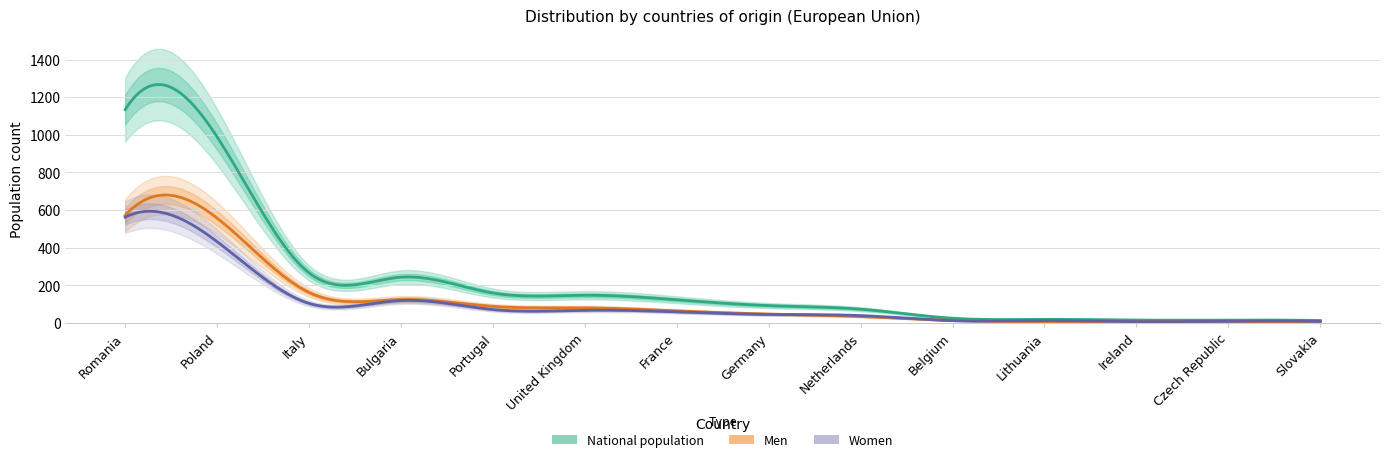

Reading left to right, what are all the values shown in this chart?

Men: Romania=572	Poland=557	Italy=162	Bulgaria=124	Portugal=88	United Kingdom=80	France=64	Germany=47	Netherlands=34	Belgium=13	Lithuania=7	Ireland=8	Czech Republic=6	Slovakia=5
Women: Romania=562	Poland=432	Italy=104	Bulgaria=119	Portugal=71	United Kingdom=67	France=59	Germany=45	Netherlands=39	Belgium=12	Lithuania=12	Ireland=7	Czech Republic=9	Slovakia=8
National population: Romania=1134	Poland=989	Italy=266	Bulgaria=243	Portugal=159	United Kingdom=147	France=123	Germany=92	Netherlands=73	Belgium=25	Lithuania=19	Ireland=15	Czech Republic=15	Slovakia=13